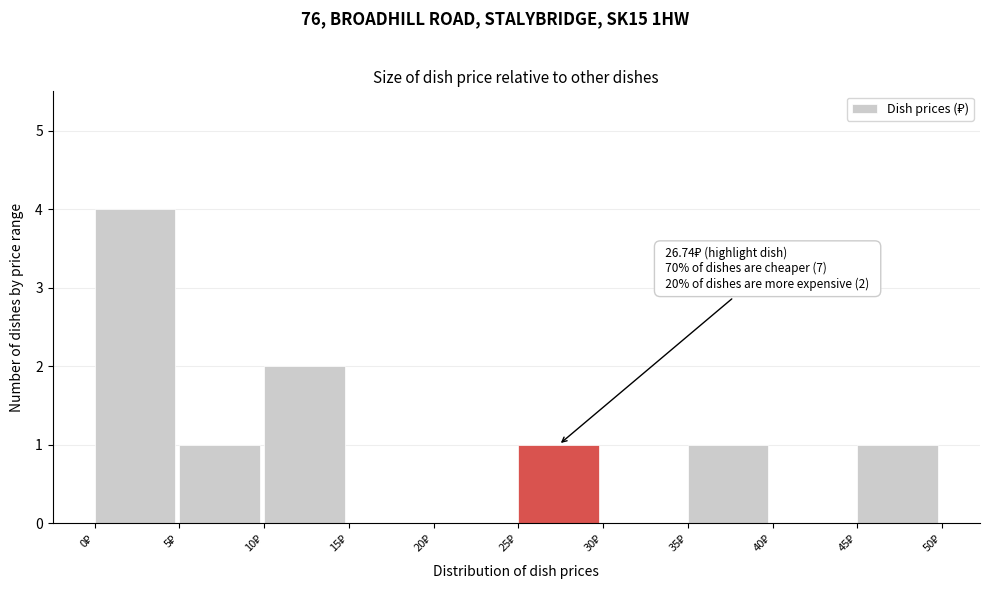

Over which range of the x-axis is the bar tallest?

0 to 5